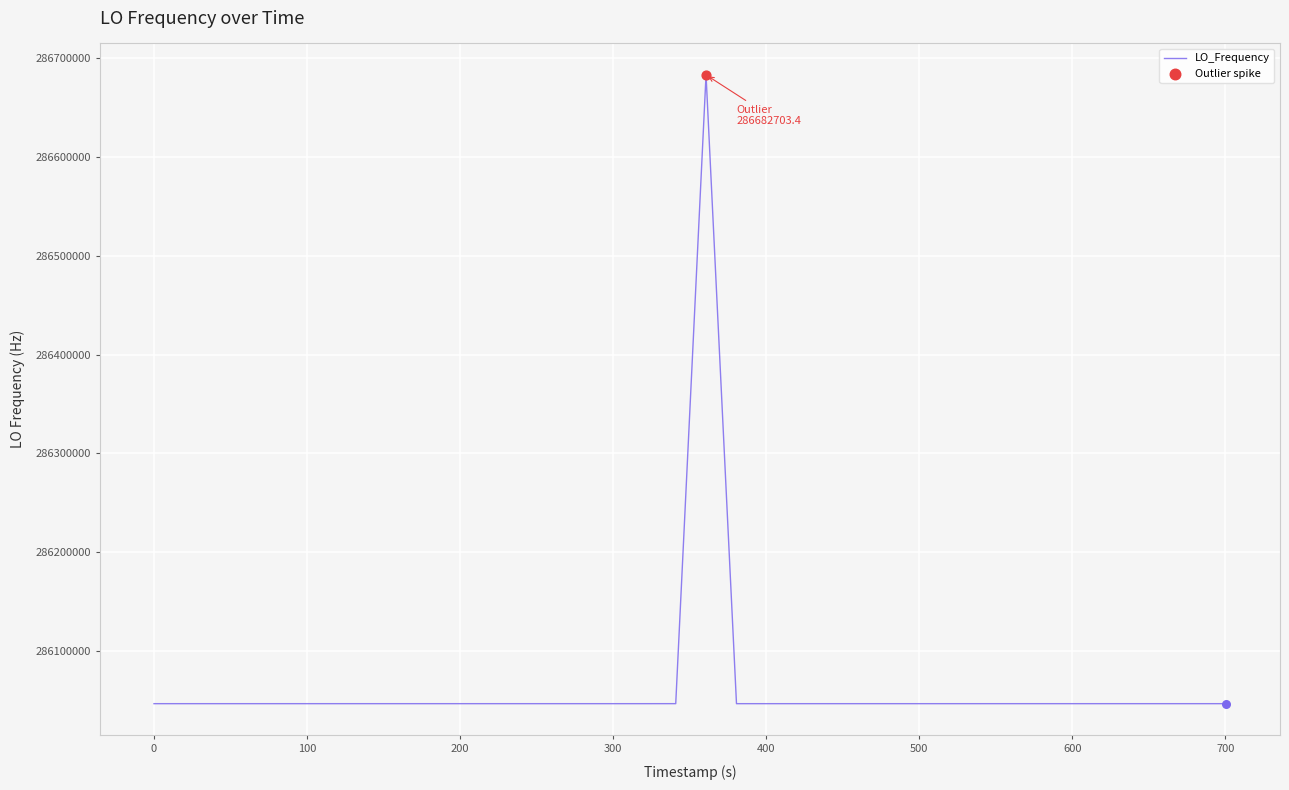

What is the difference between the maximum and minimum values?

635709.9